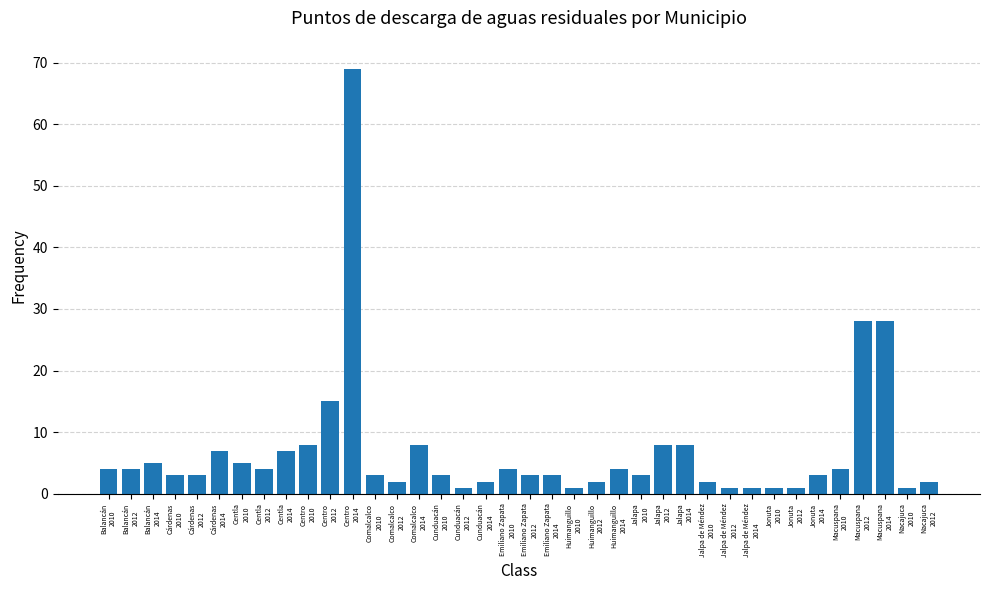

What is the maximum value shown in the chart?

69